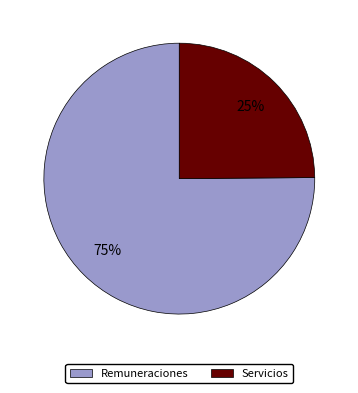

What is the majority slice?

Remuneraciones